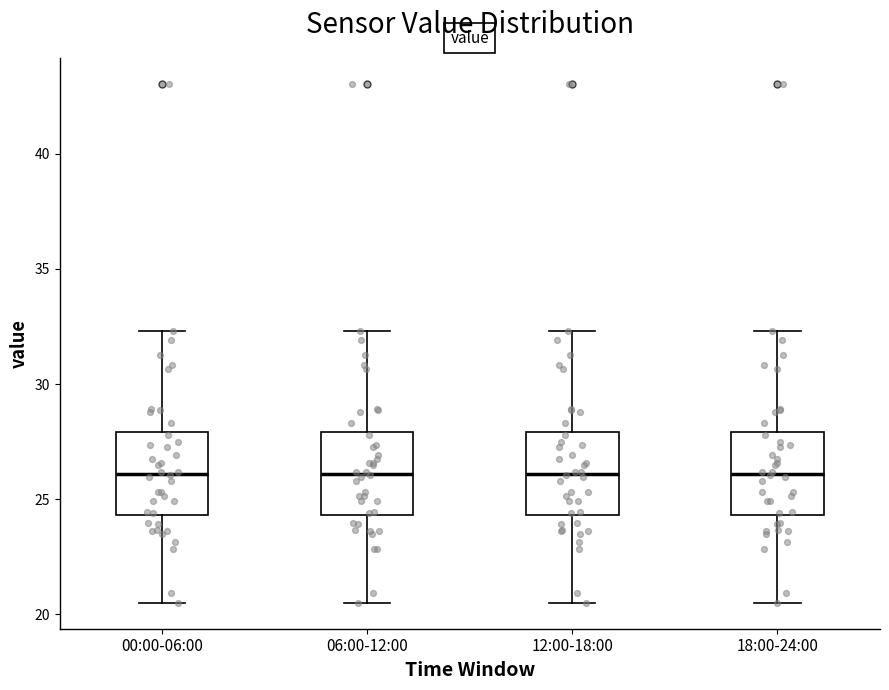

Reading left to right, transcribe this box plot: for each box, give where its median line is, the range the box spans, and where its two whiskers end, as read against the y-axis. The values are not printed on the chart, so give them approximately, as read against the axis.

00:00-06:00: median 26.0, box 24.5 to 28.0, whiskers 20.5 to 32.5
06:00-12:00: median 26.0, box 24.5 to 28.0, whiskers 20.5 to 32.5
12:00-18:00: median 26.0, box 24.5 to 28.0, whiskers 20.5 to 32.5
18:00-24:00: median 26.0, box 24.5 to 28.0, whiskers 20.5 to 32.5